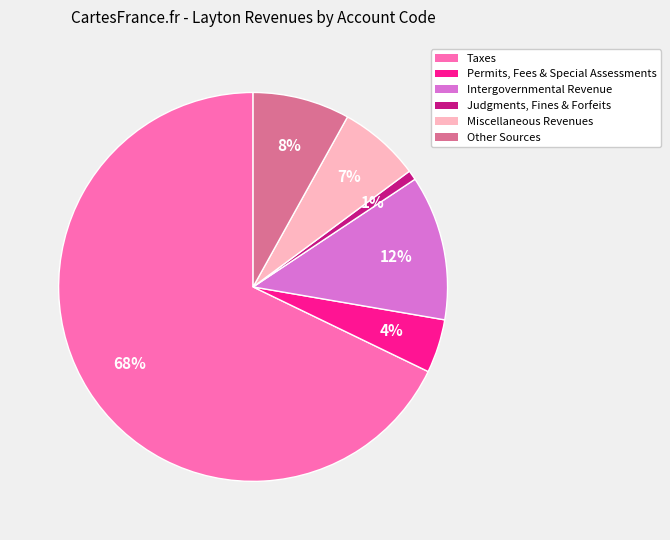

True or false: Miscellaneous Revenues accounts for 7% of the total.

True